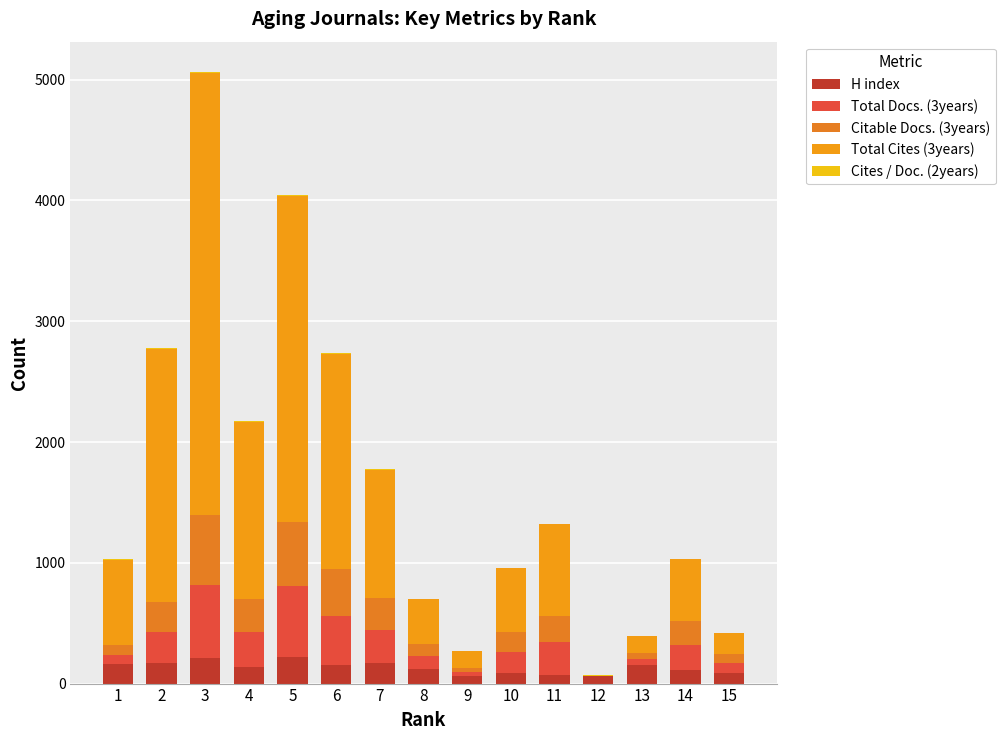

Which series has the widest spread of values?

Total Cites (3years)